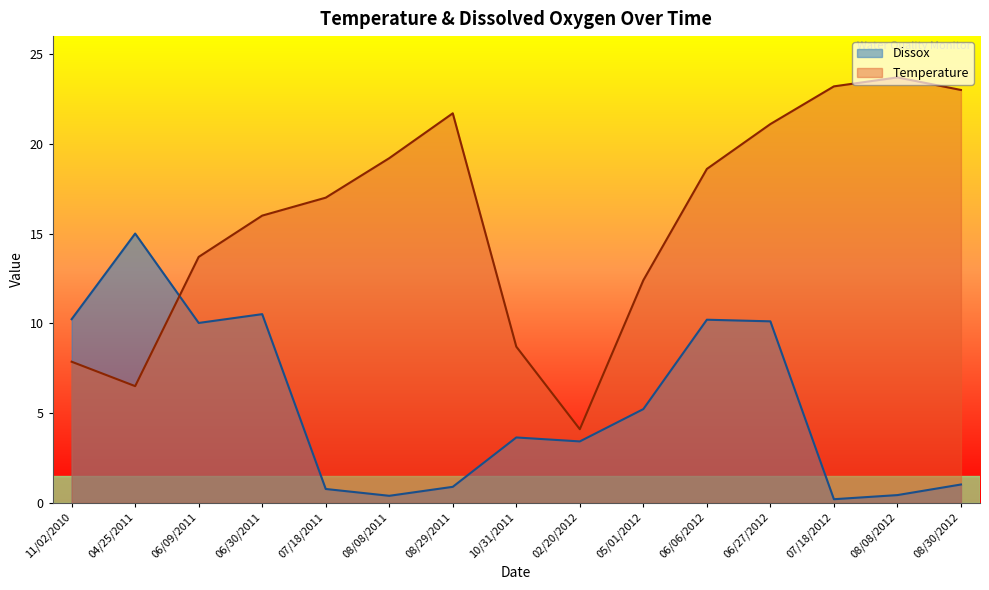

What is the spread (max minus min) of values at 11/02/2010?

2.4